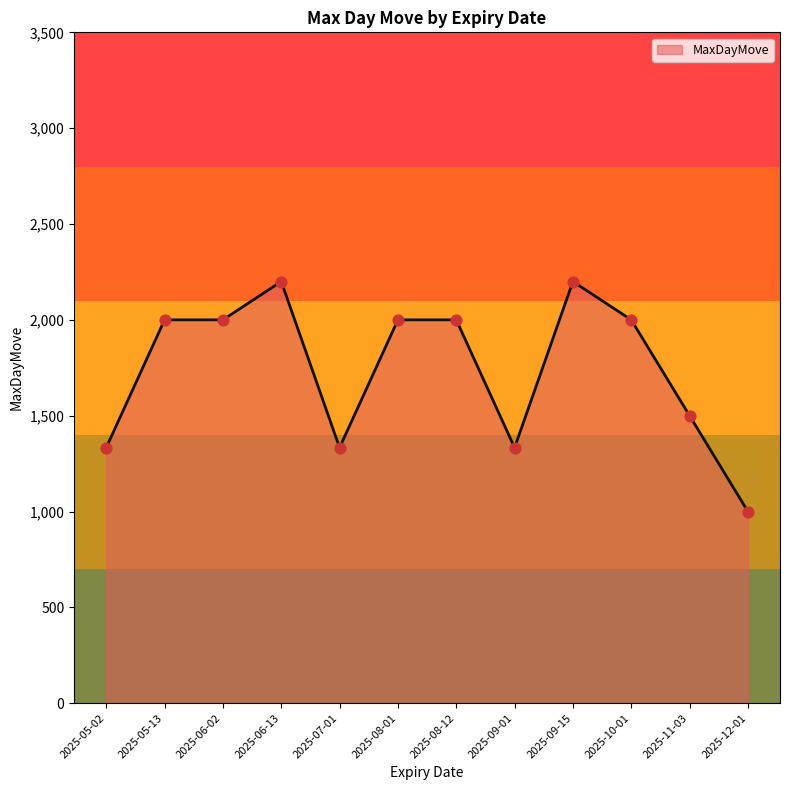

Approximately how many times larger is the value at 2025-06-13 compared to 2025-10-01?

1.1